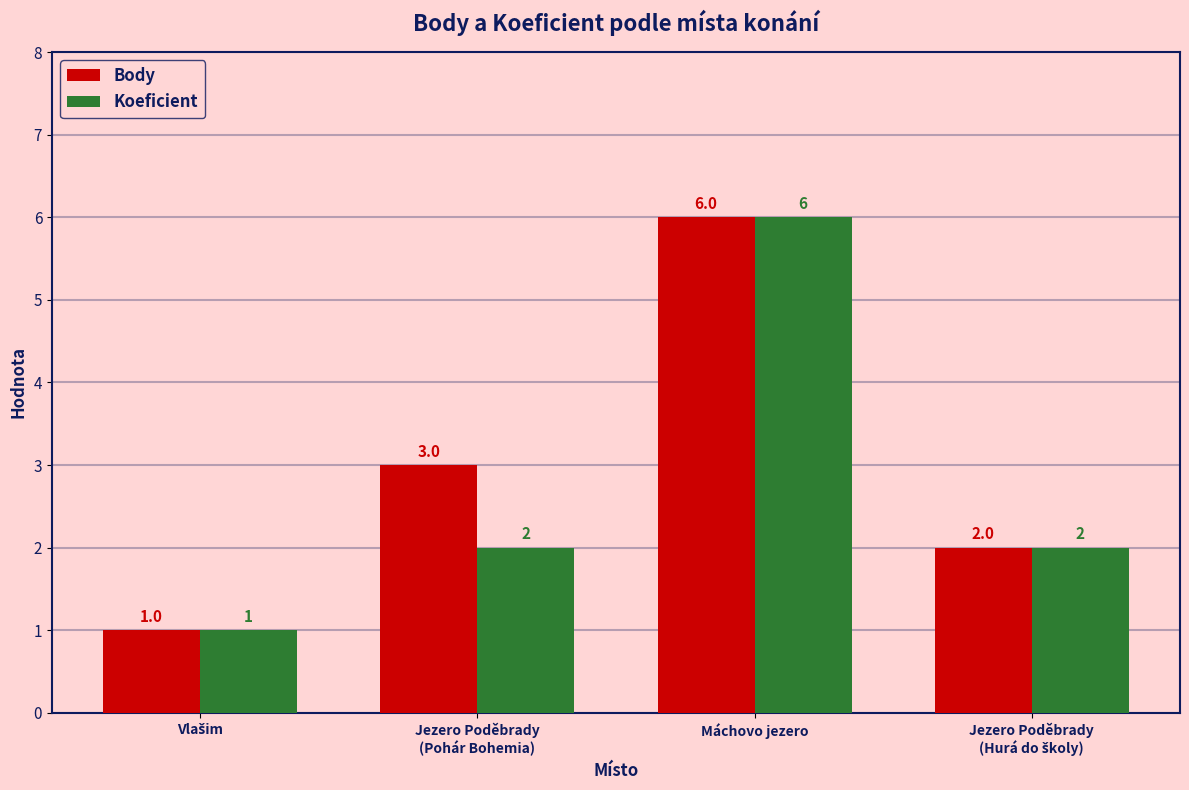

What is the maximum value shown in the chart?

6